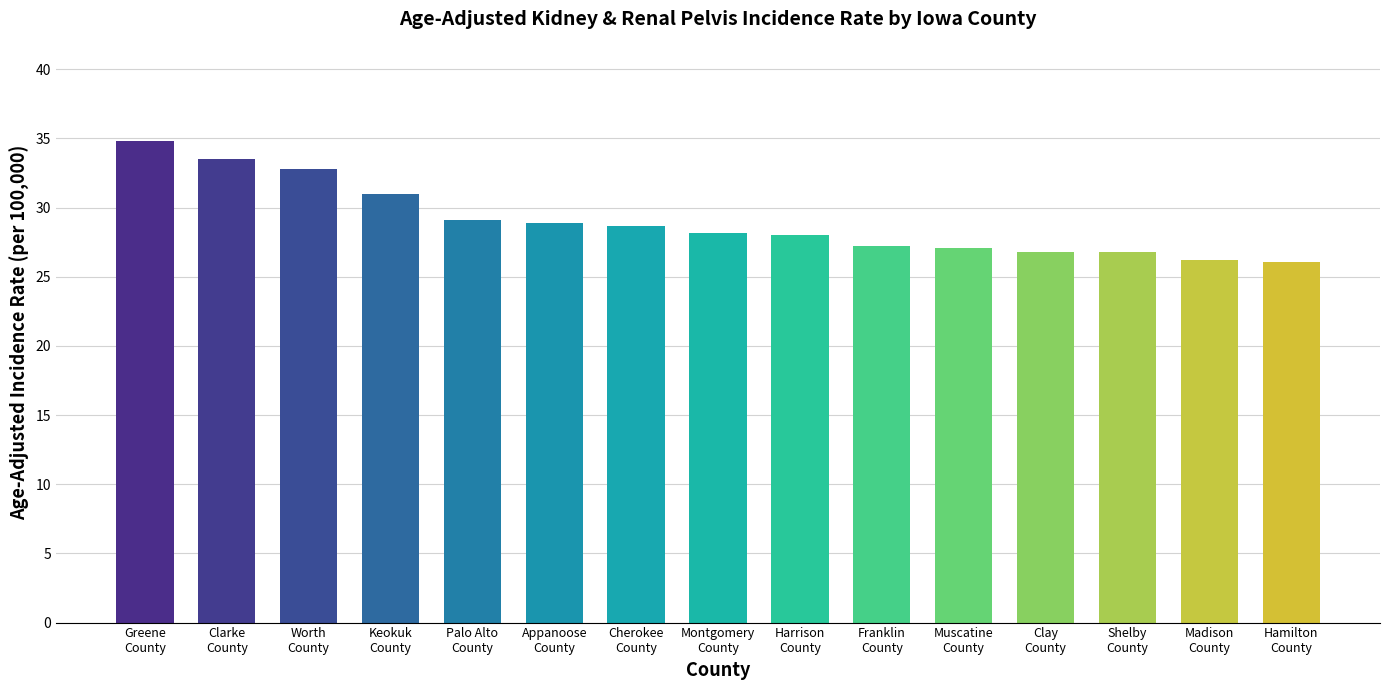

What is the value of the 2nd bar from the left?

33.5